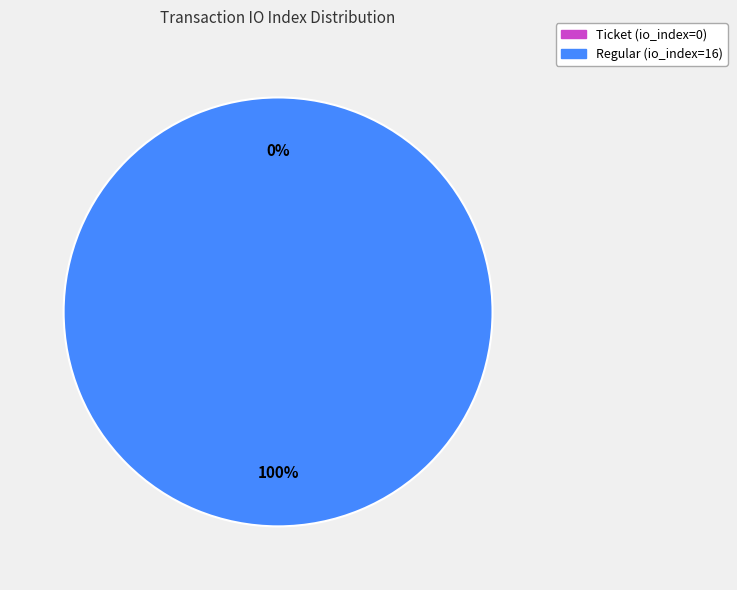

Rank the categories by value from lowest to highest.

Ticket (io_index=0), Regular (io_index=16)